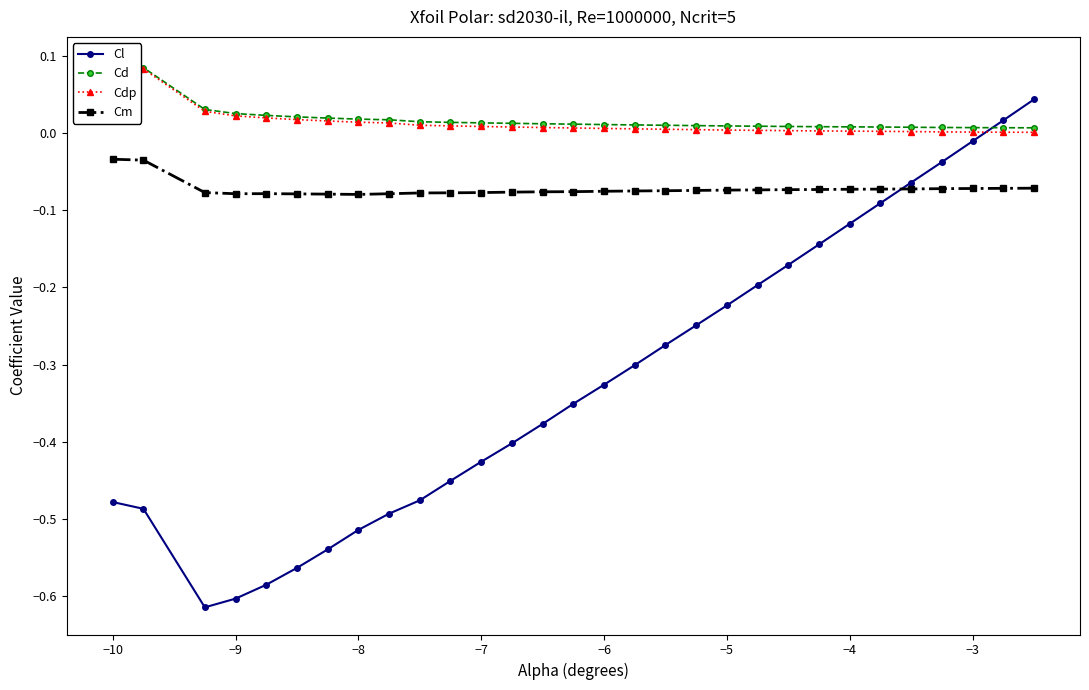

How many interior local valleys does the Cl series have?

1